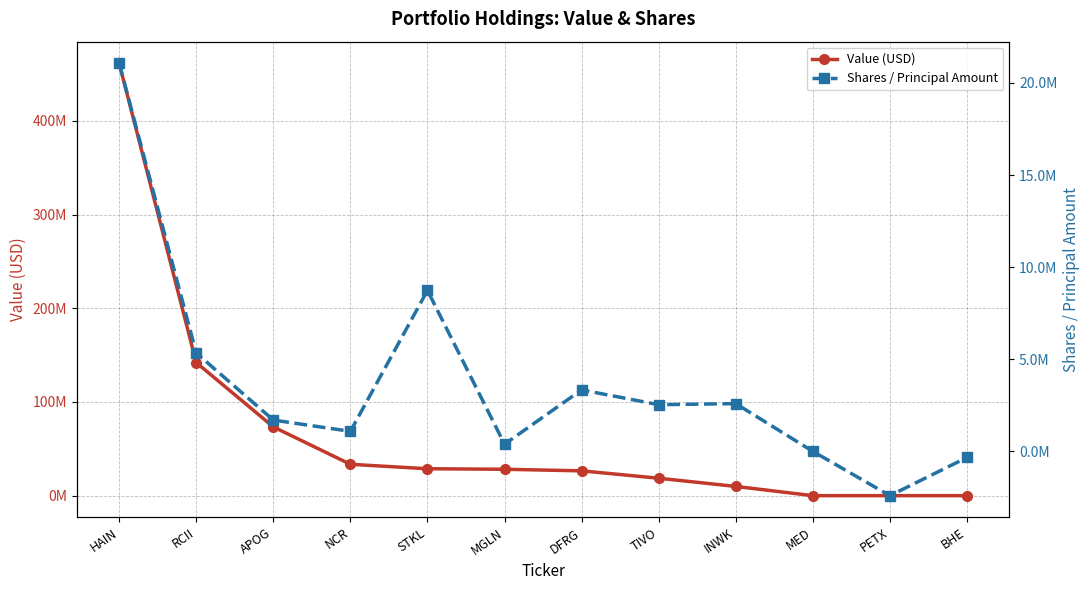

At which label is Value (USD) closest to 230703000?

RCII